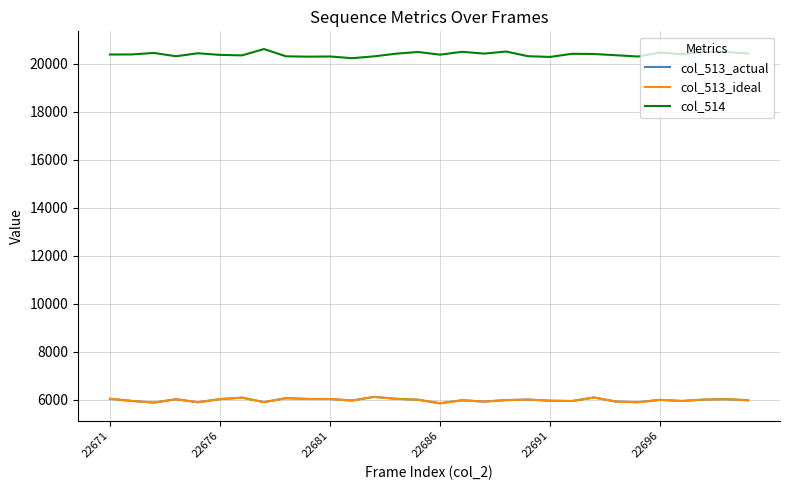

True or false: col_513_ideal and col_514 intersect in this chart.

False